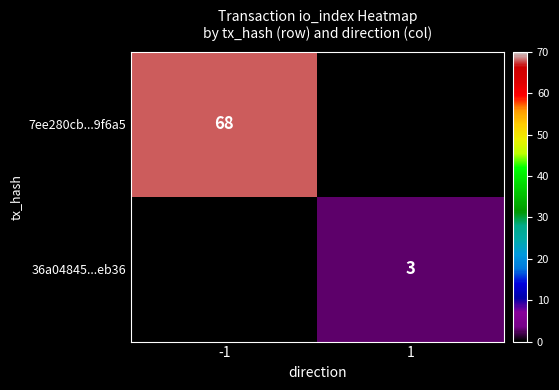

How many categories are shown in the chart?

2